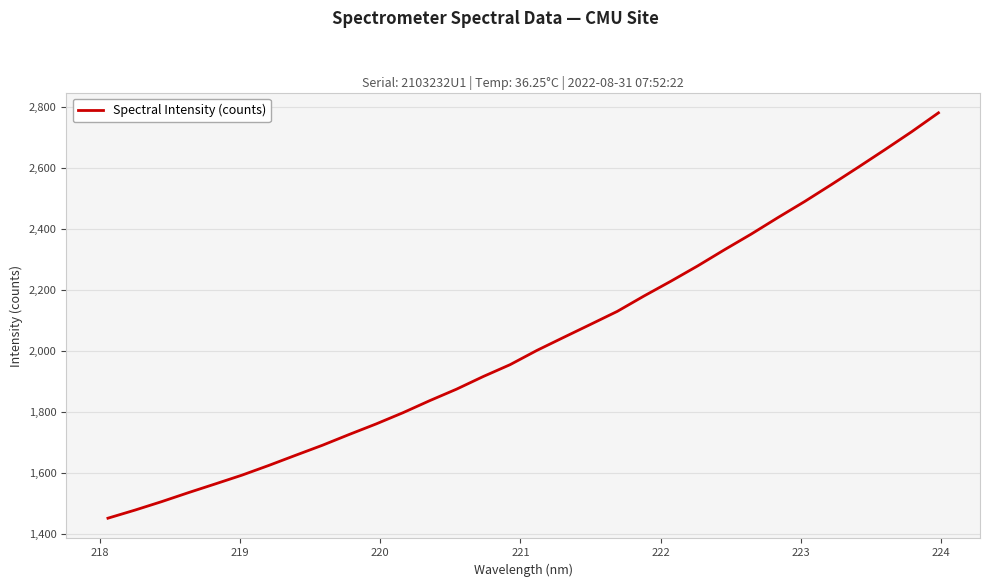

What is the difference between the maximum and minimum values?

1327.8